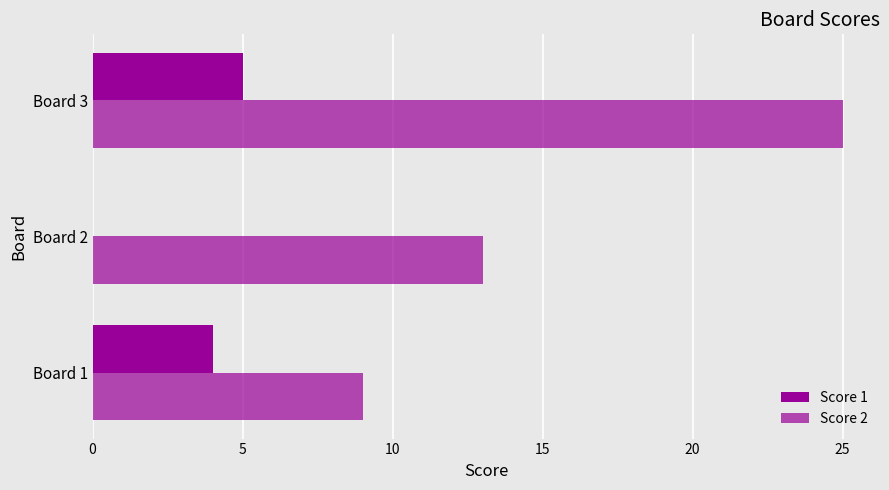

What is the average value of the Score 1 series?

3